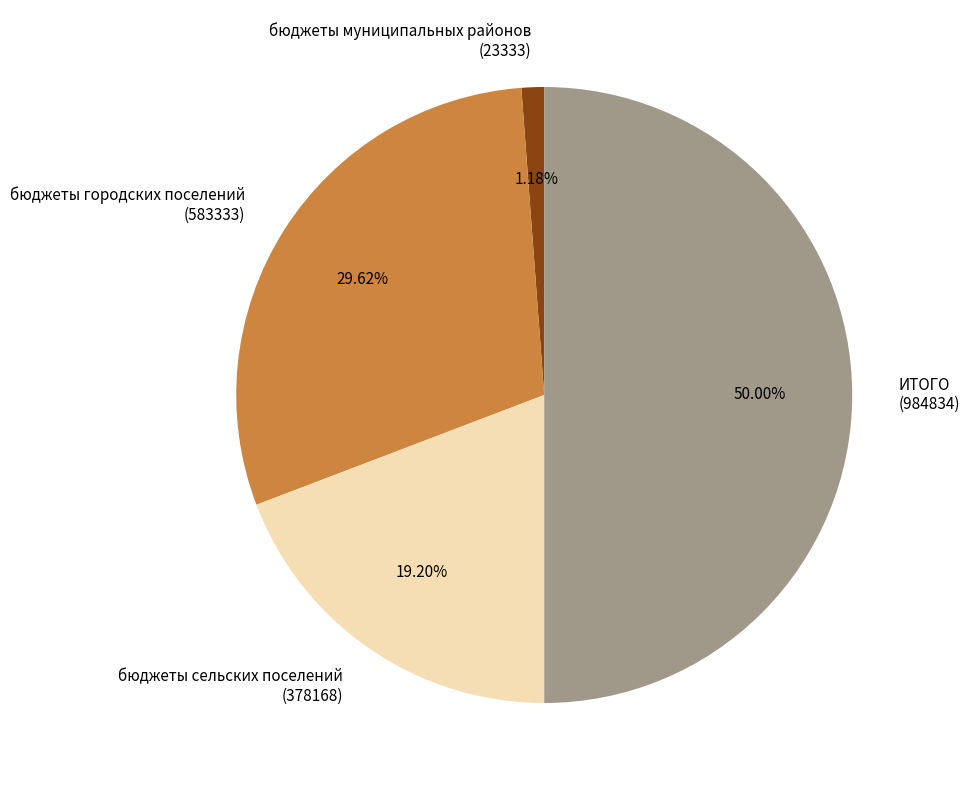

Rank the categories by value from highest to lowest.

ИТОГО (984834), бюджеты городских поселений (583333), бюджеты сельских поселений (378168), бюджеты муниципальных районов (23333)